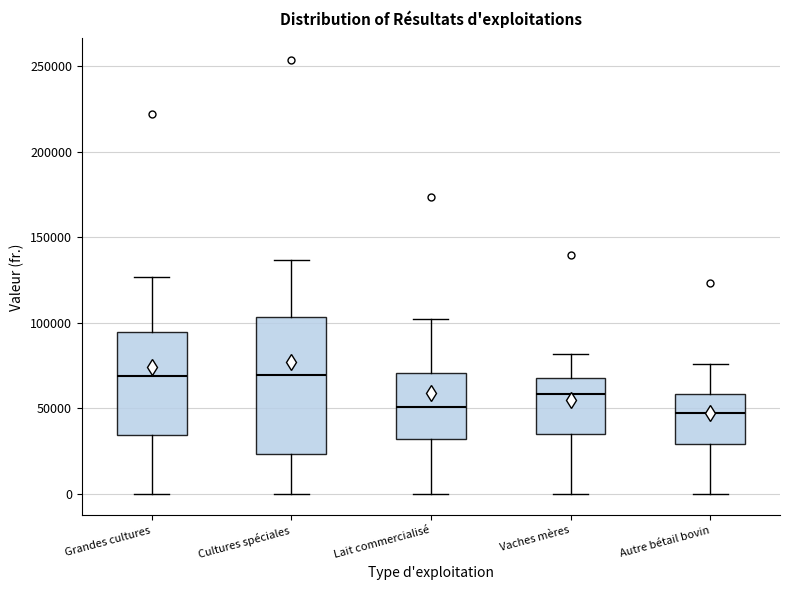

Comparing the boxes themselves (not the whiskers), which one is the tallest?

Cultures spéciales